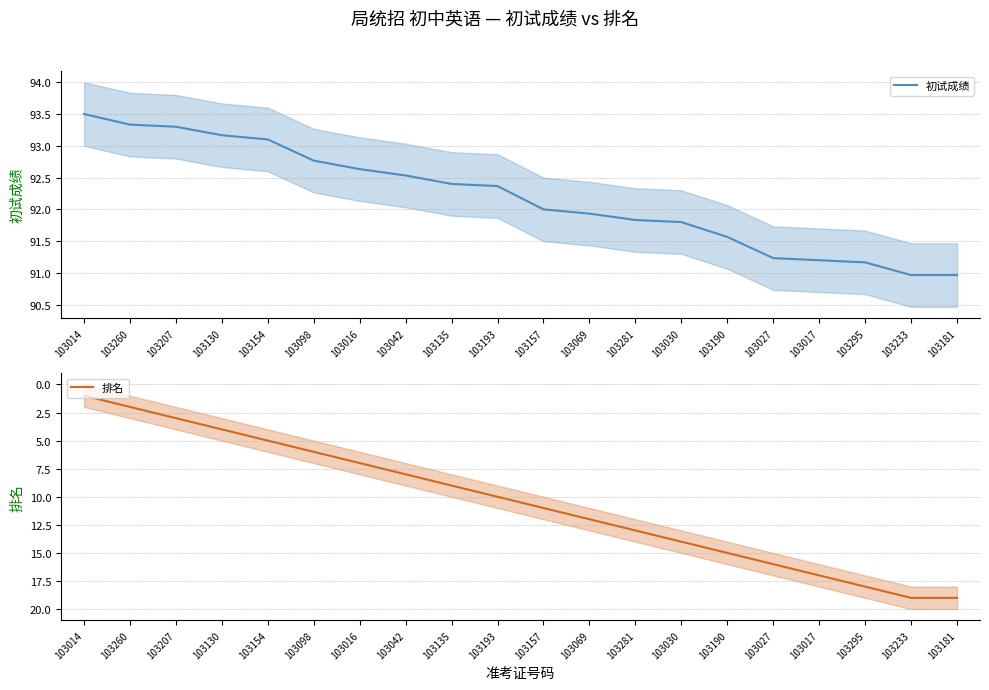

Reading left to right, extract all data points from this chart.

初试成绩: 93.5	93.3	93.3	93.2	93.1	92.8	92.6	92.5	92.4	92.4	92.0	91.9	91.8	91.8	91.6	91.2	91.2	91.2	91.0	91.0
排名: 1.0	2.0	3.0	4.0	5.0	6.0	7.0	8.0	9.0	10.0	11.0	12.0	13.0	14.0	15.0	16.0	17.0	18.0	19.0	19.0